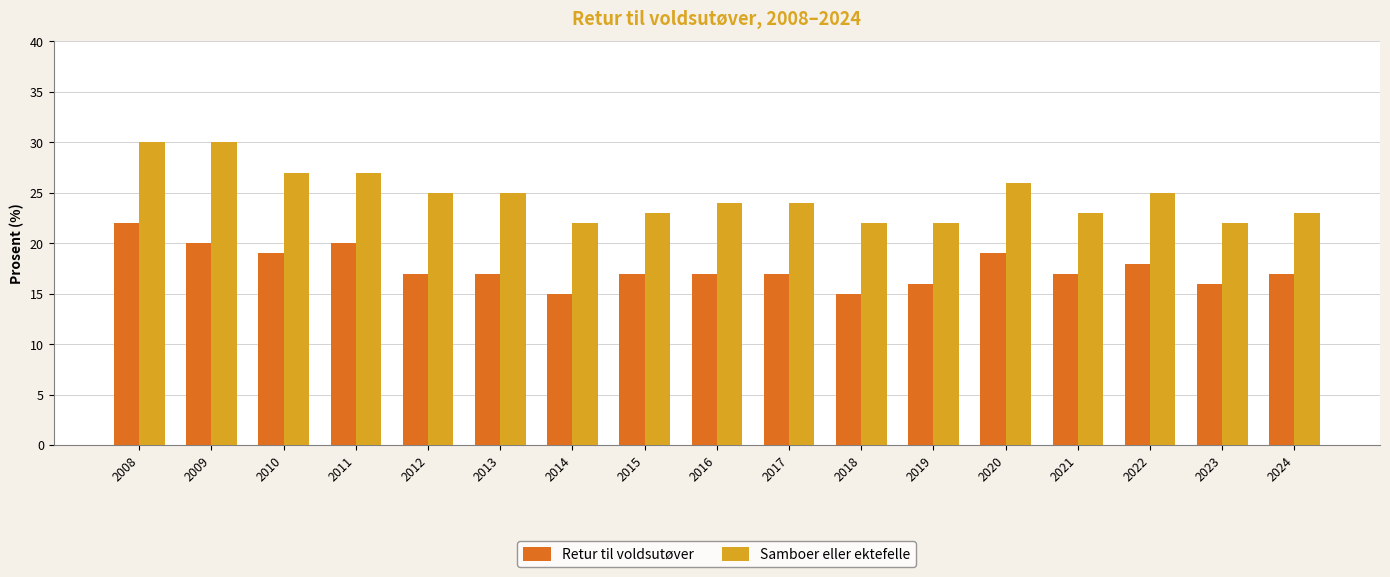

Reading left to right, what are all the values shown in this chart?

Retur til voldsutøver: 2008=22	2009=20	2010=19	2011=20	2012=17	2013=17	2014=15	2015=17	2016=17	2017=17	2018=15	2019=16	2020=19	2021=17	2022=18	2023=16	2024=17
Samboer eller ektefelle: 2008=30	2009=30	2010=27	2011=27	2012=25	2013=25	2014=22	2015=23	2016=24	2017=24	2018=22	2019=22	2020=26	2021=23	2022=25	2023=22	2024=23